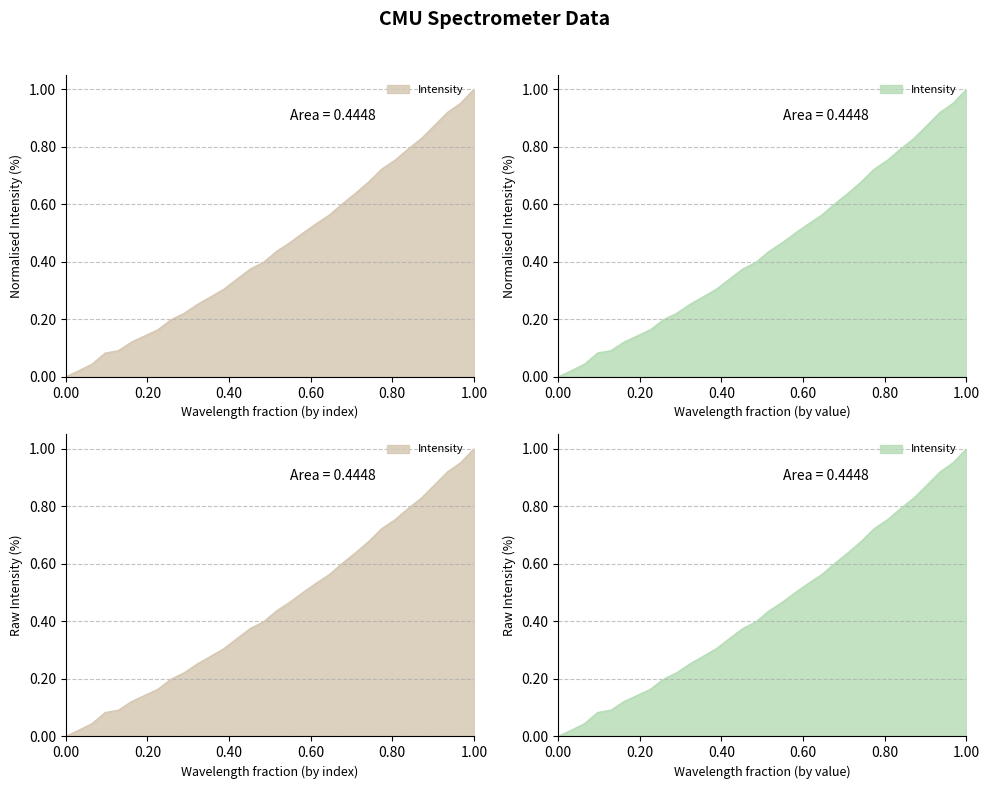

What is the greatest value displayed?

1.0